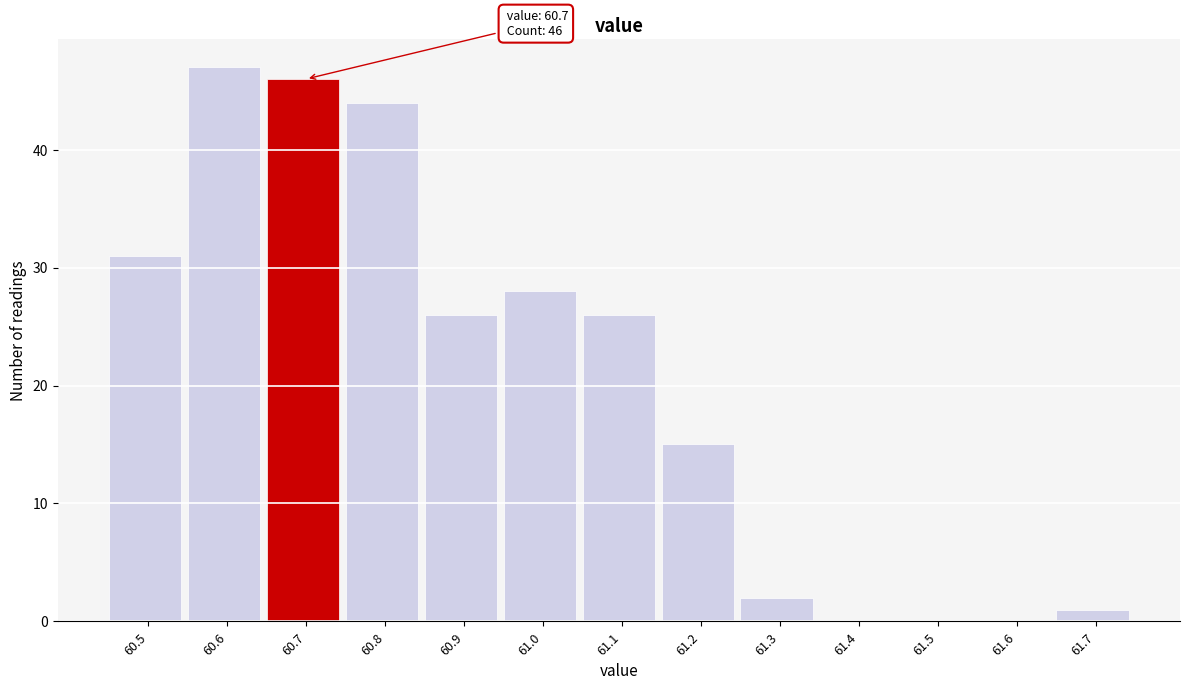

Over which range of the x-axis is the bar tallest?

60.55 to 60.65